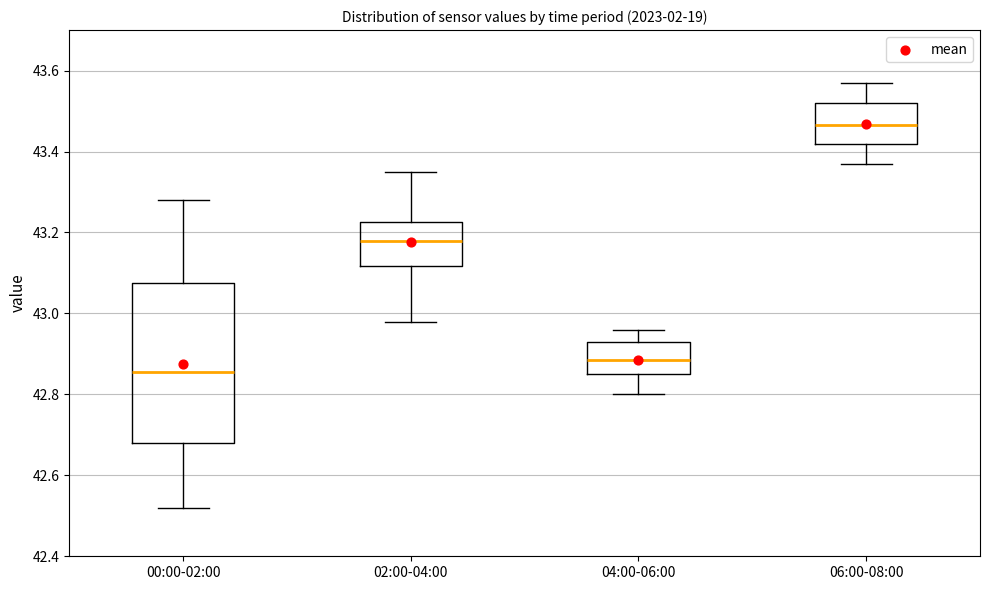

Reading left to right, transcribe this box plot: for each box, give where its median line is, the range the box spans, and where its two whiskers end, as read against the y-axis. The values are not printed on the chart, so give them approximately, as read against the axis.

00:00-02:00: median 42.86, box 42.68 to 43.08, whiskers 42.52 to 43.28
02:00-04:00: median 43.18, box 43.12 to 43.22, whiskers 42.98 to 43.36
04:00-06:00: median 42.88, box 42.86 to 42.94, whiskers 42.80 to 42.96
06:00-08:00: median 43.46, box 43.42 to 43.52, whiskers 43.38 to 43.58